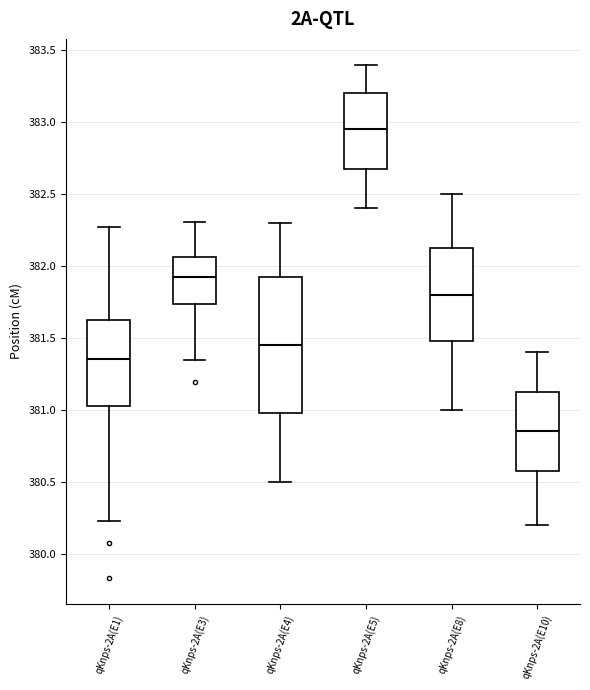

Which box is the tallest, from its lower edge to its upper edge?

qKnps-2A(E4)